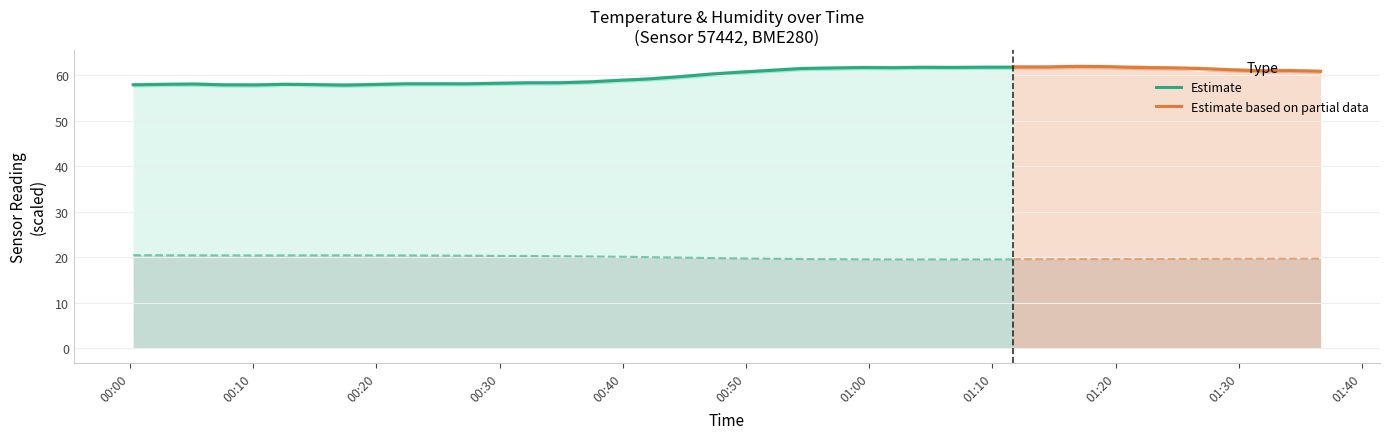

How many data points in humidity are less than 79?

20